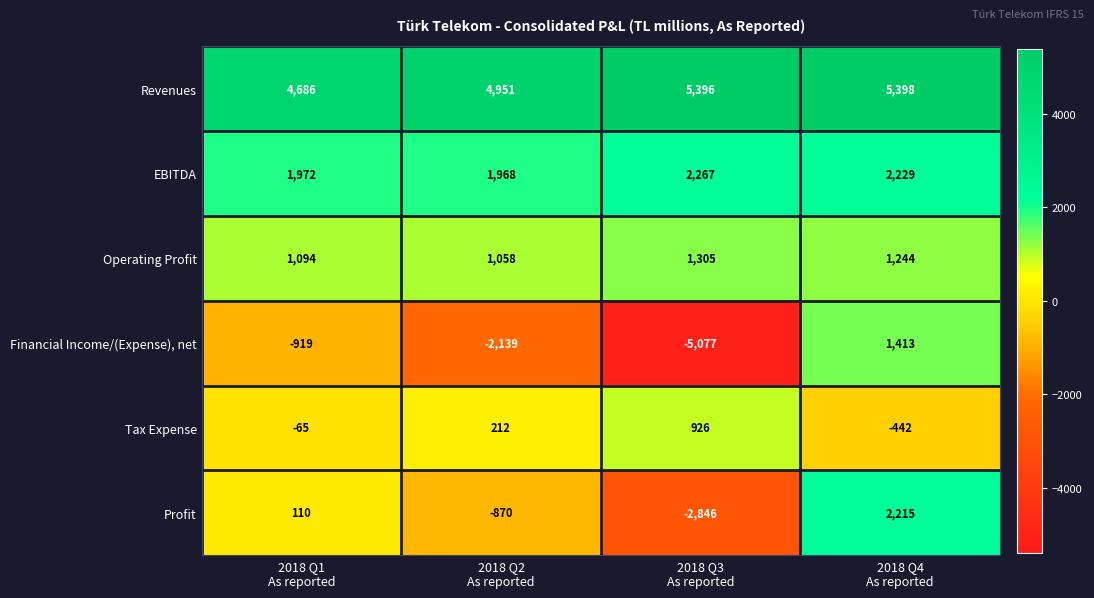

At how many categories does at least one series exceed 2070?

4